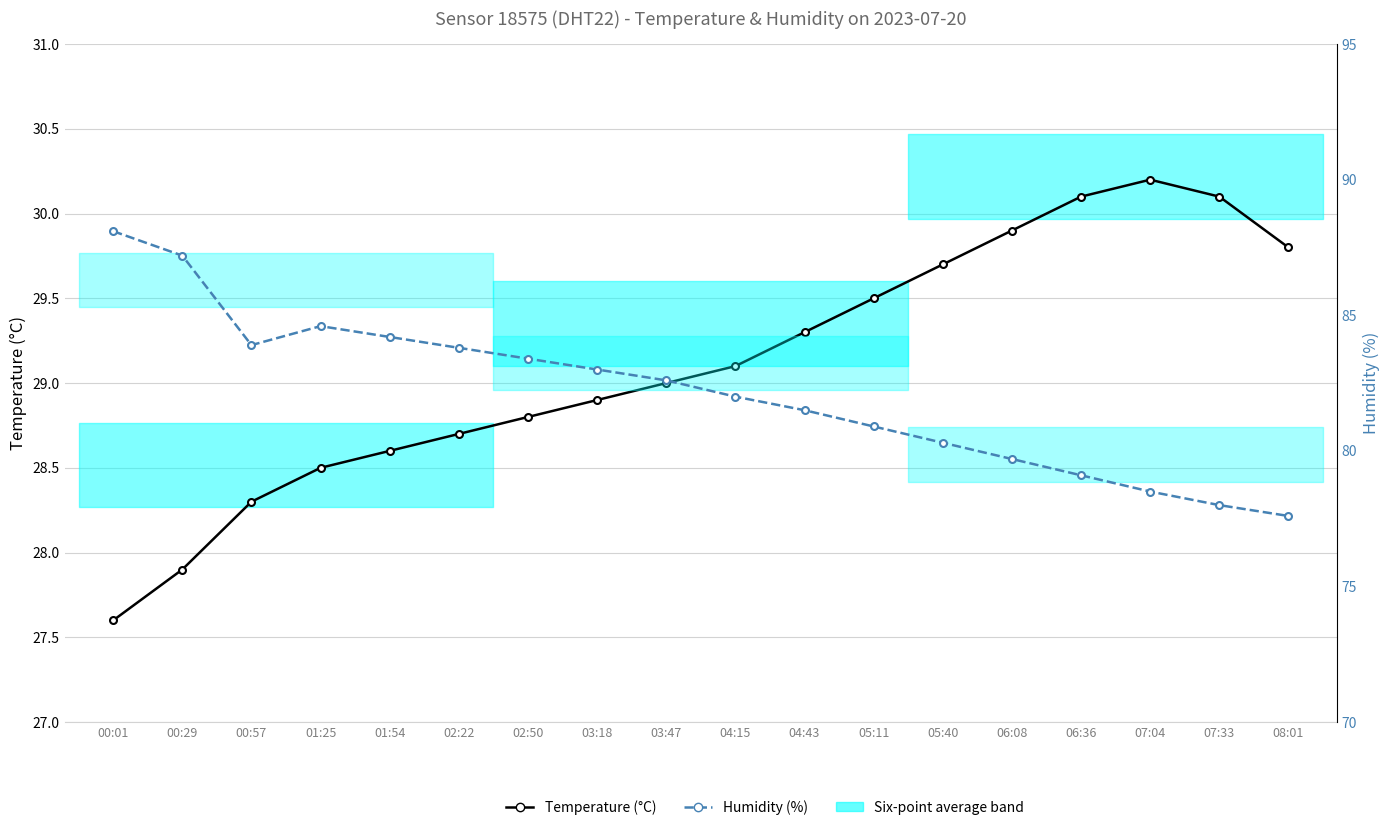

What is the difference between the Humidity (%) values at 07:04 and 00:01?

9.6